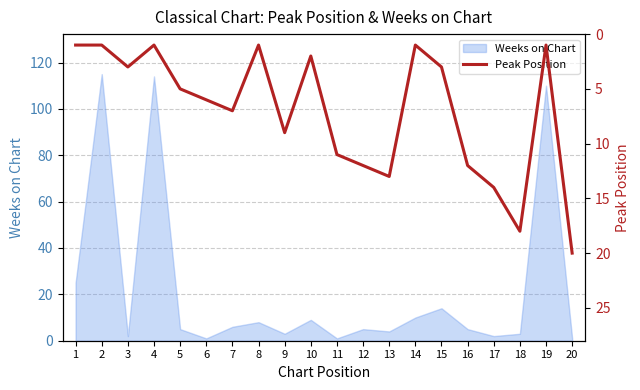

How many values are below 6?

10